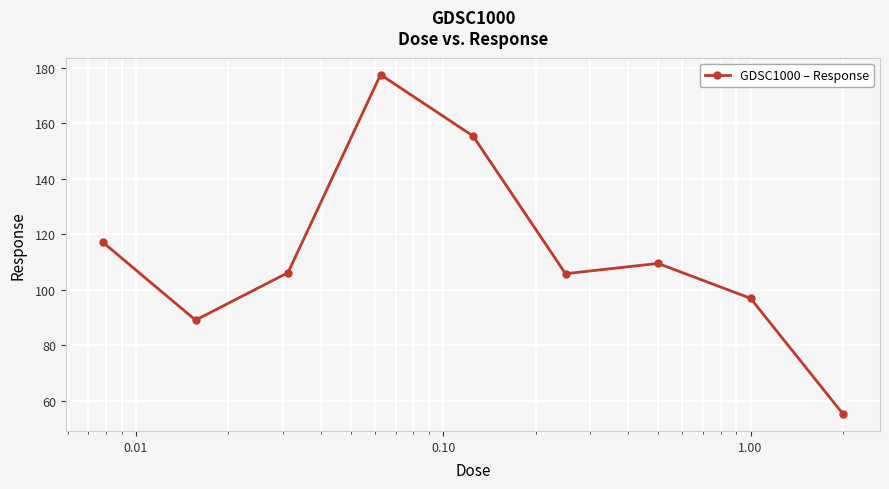

How many data points does each series have?

9